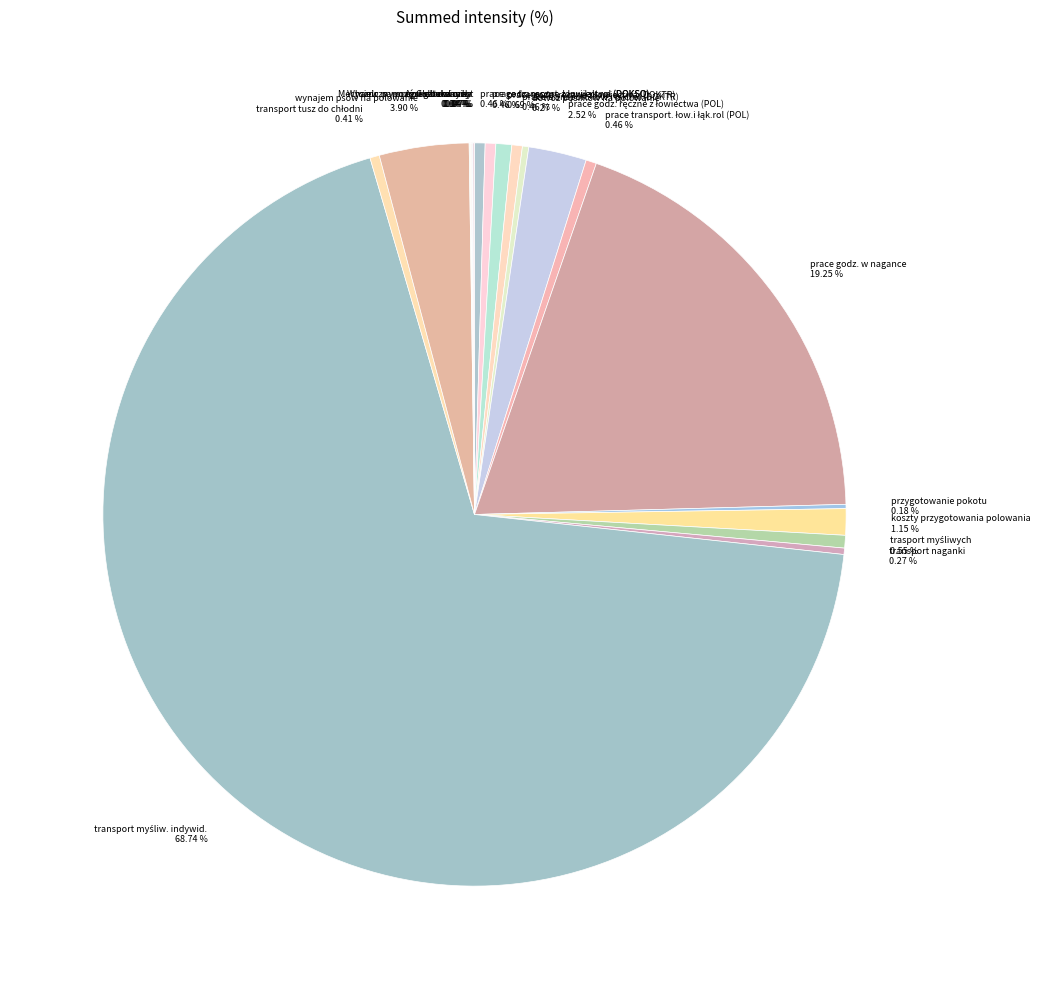

Is there a majority slice in this chart?

Yes